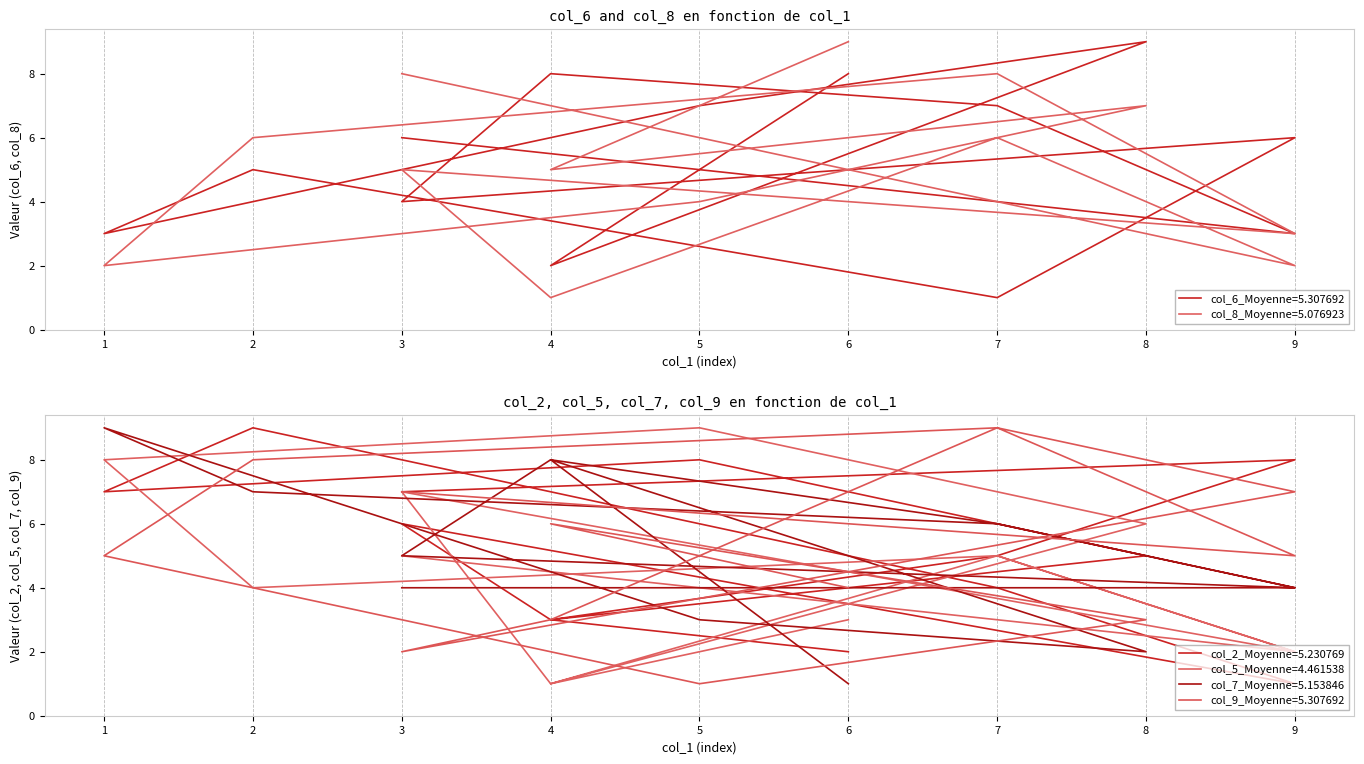

How many data points does each series have?

13